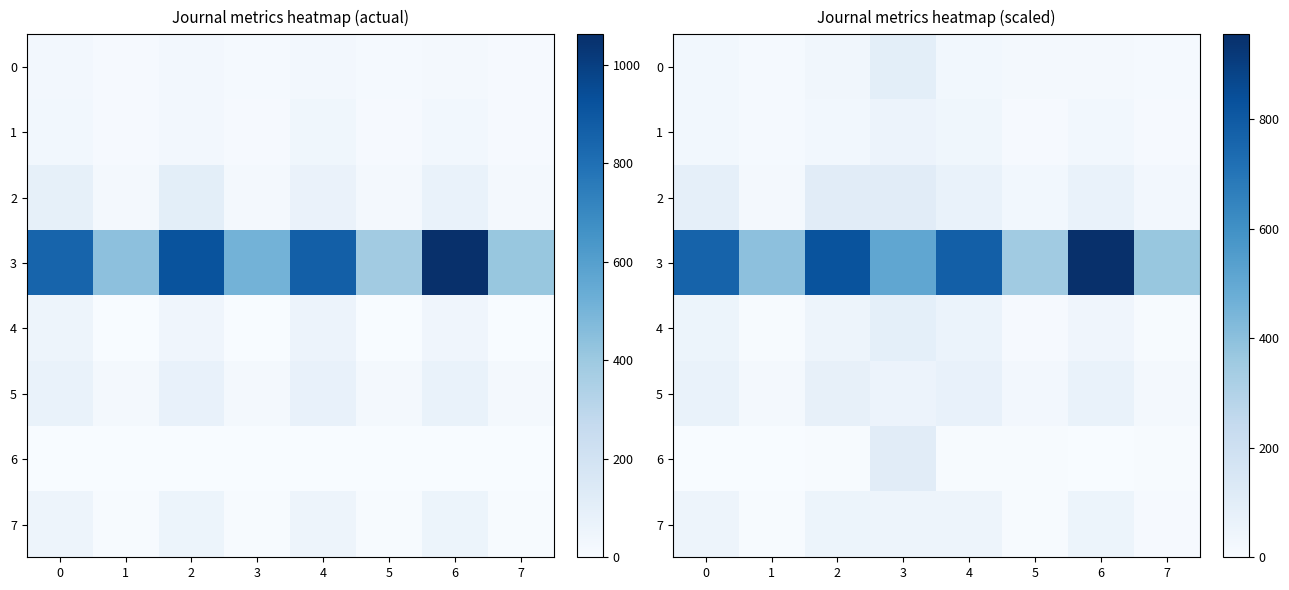

True or false: 6 has a value of 3.8 at 0.

False